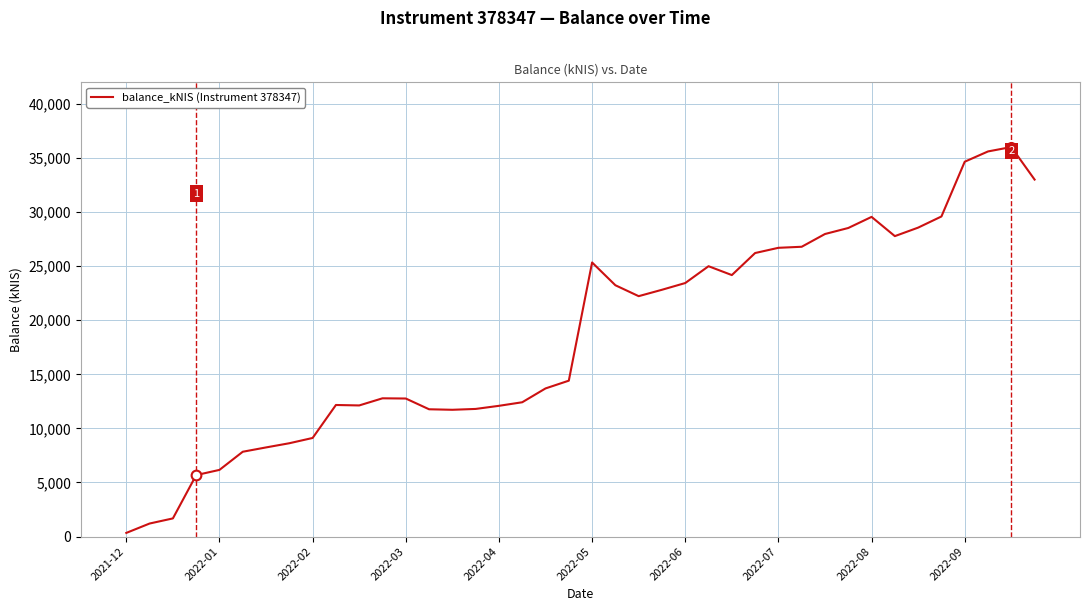

What is the maximum value shown in the chart?

36017.1